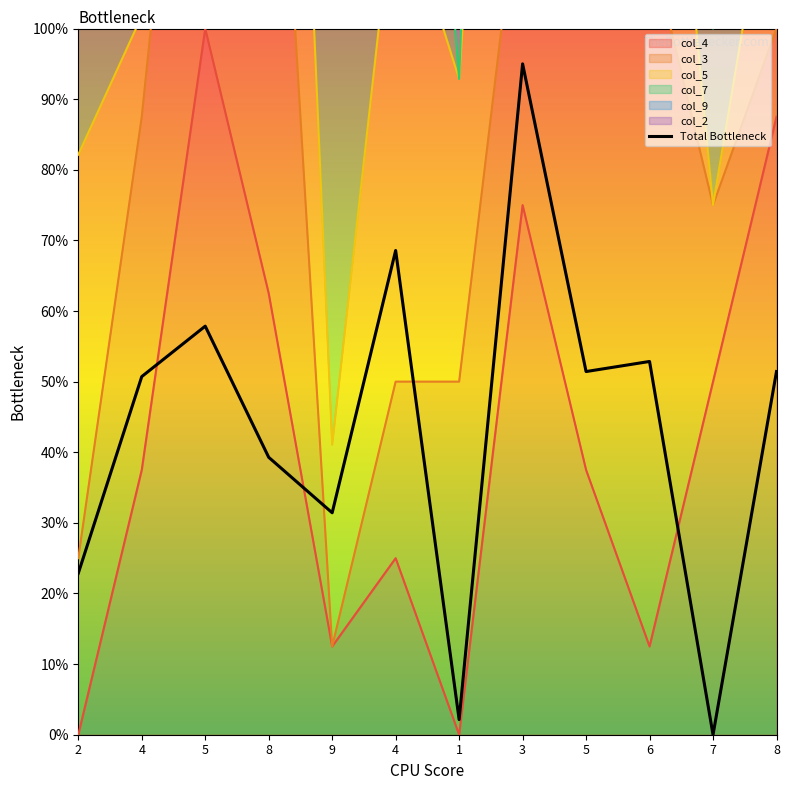

What is the label of the 6th point from the right?

1